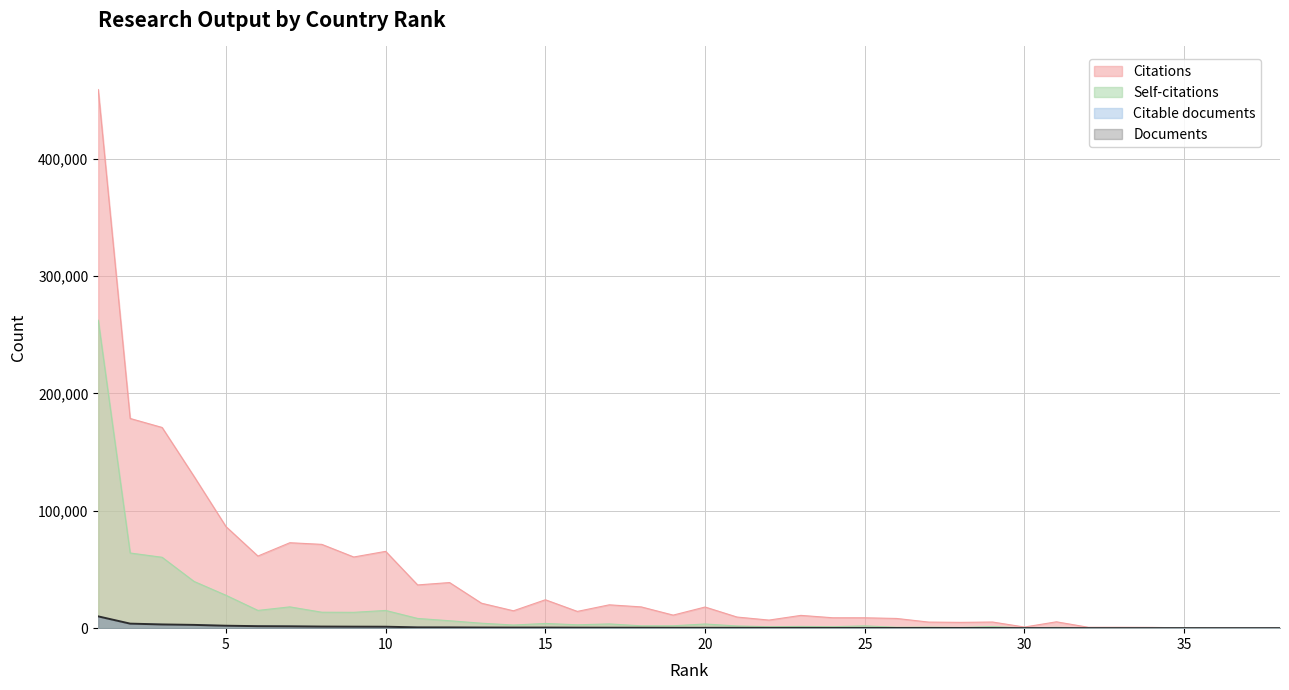

How many values in the Citations series are below 14279?

19